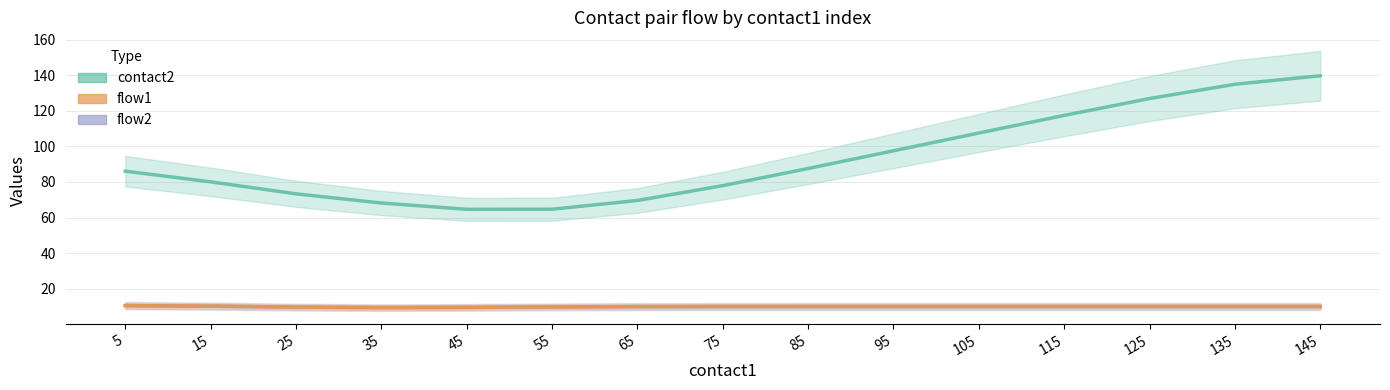

At which label does contact2 reach its peak?

145